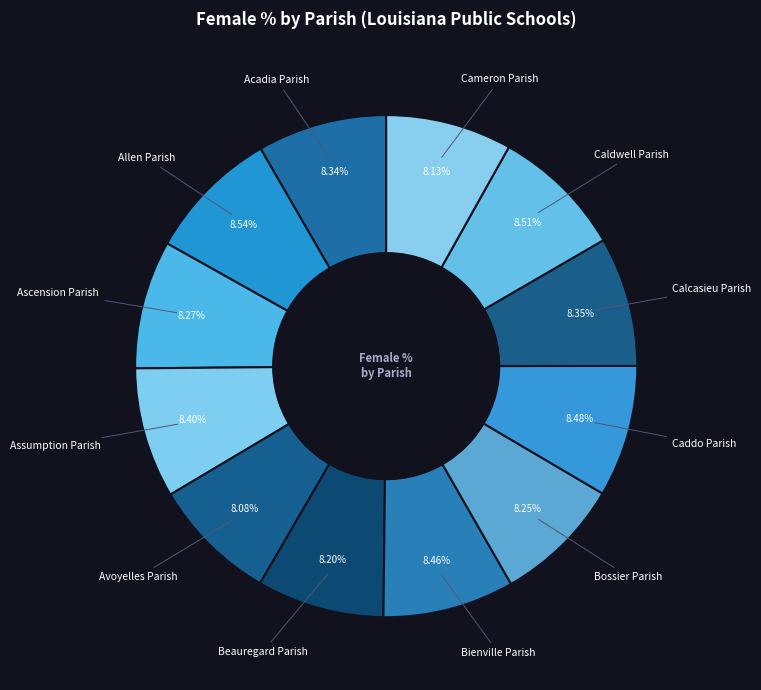

What portion of the pie excludes Bossier Parish?

91.8%